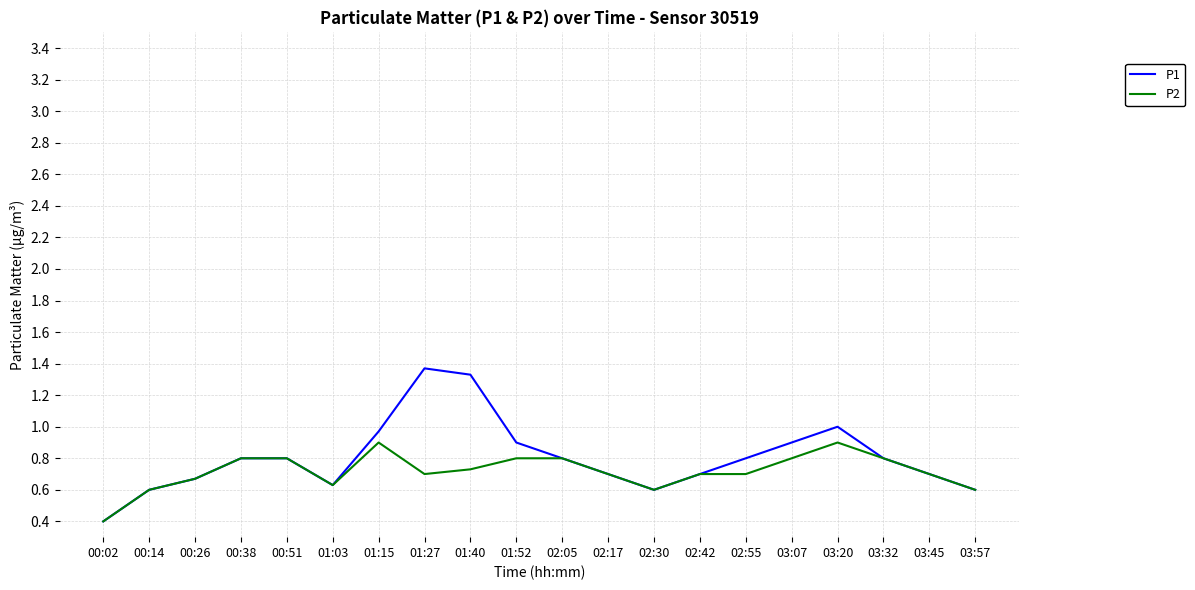

True or false: P1 has more than 1 interior local peaks.

True